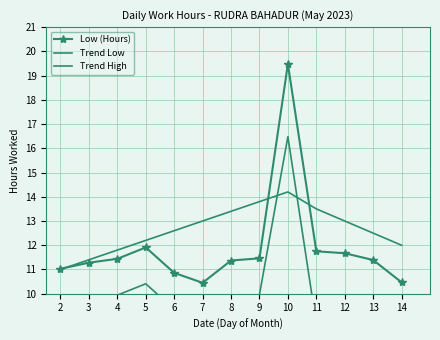

Which series changed the most between 9 and 10?

Low (Hours)